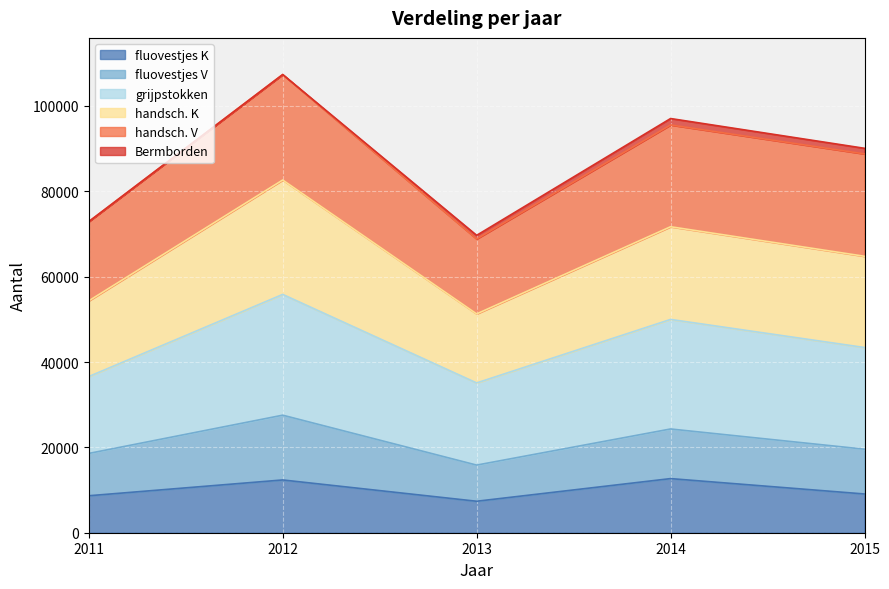

What is the highest value of the fluovestjes K series?

12680